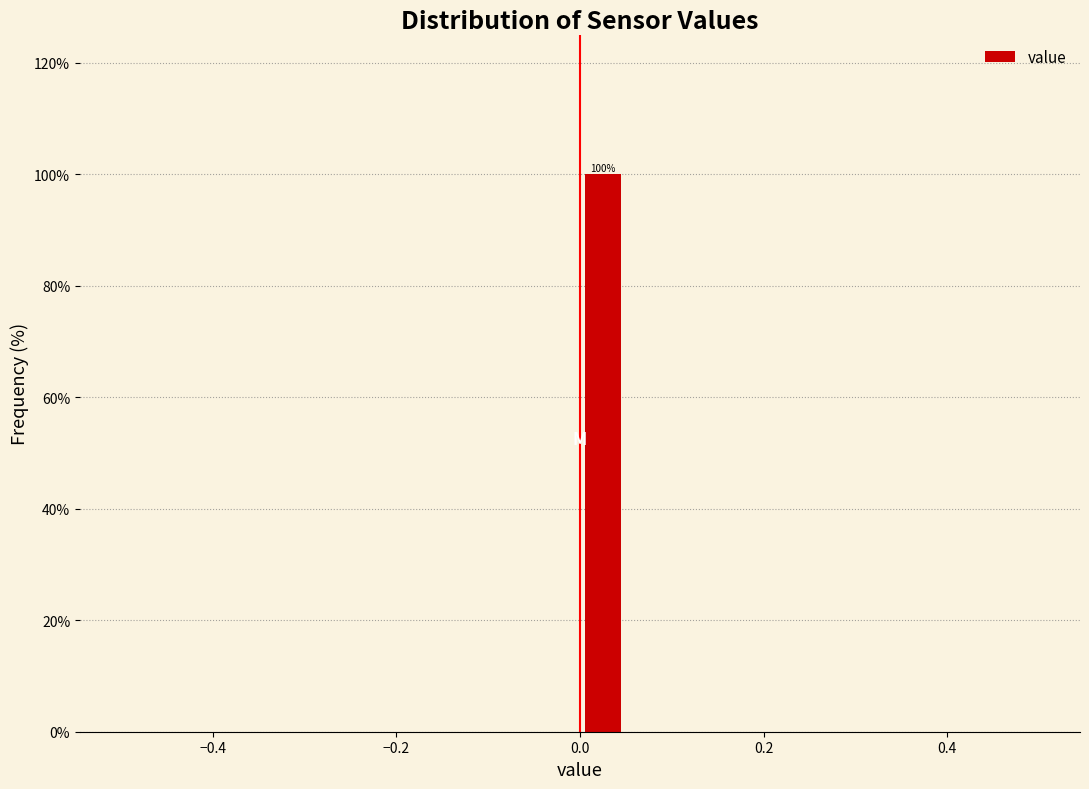

Around what value on the x-axis is the tallest bar? Give the approximate position of its centre, as read against the axis.

0.02